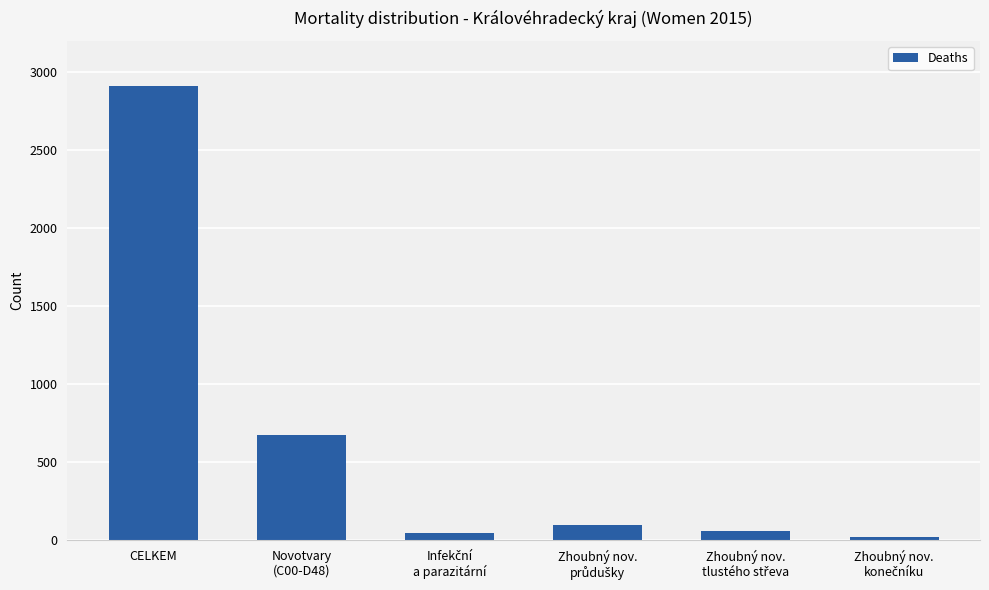

What is the label of the 6th bar from the right?

CELKEM